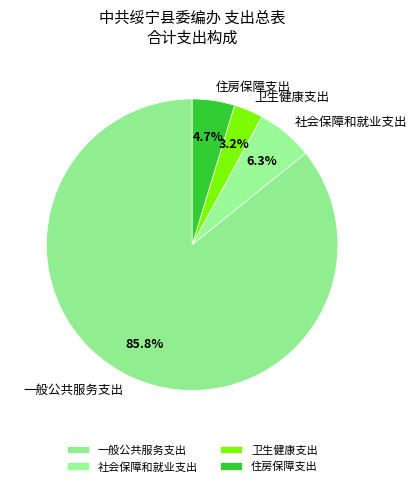

Combined, what portion of the pie is 卫生健康支出 and 住房保障支出?

7.9%